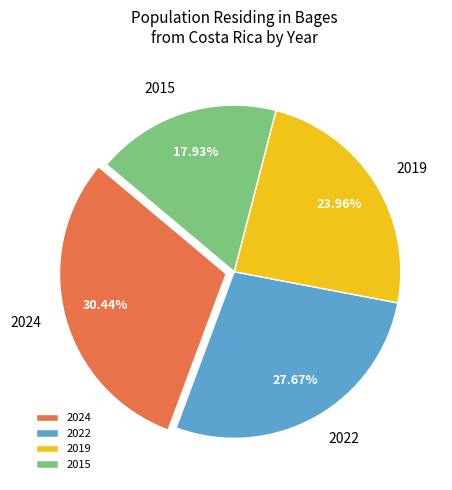

Combined, do 2024 and 2022 account for over 50%?

Yes